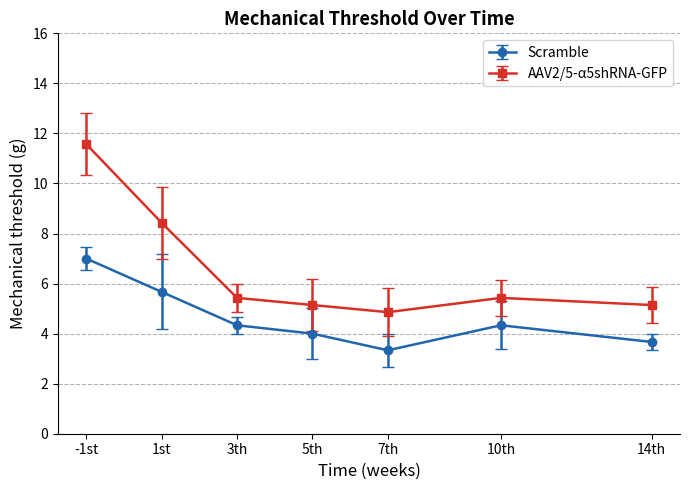

What is the difference between the highest and lowest values at 3th?

1.1